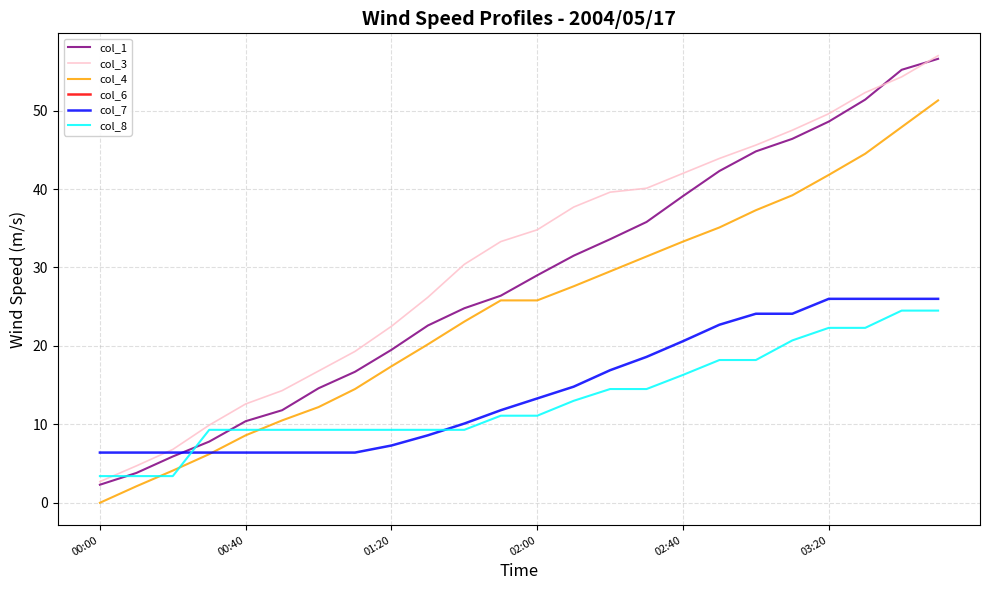

Does the chart display data point markers on the line(s)?

No